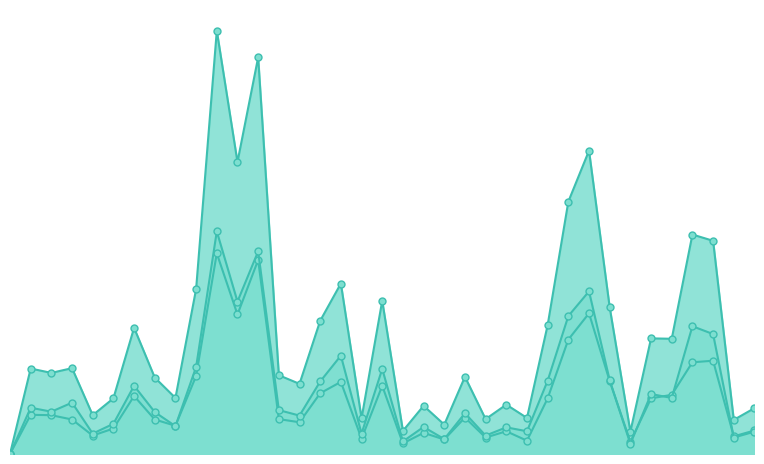

Is the value of 計 at 馬場町 greater than the value of 男 at 茶町?

Yes